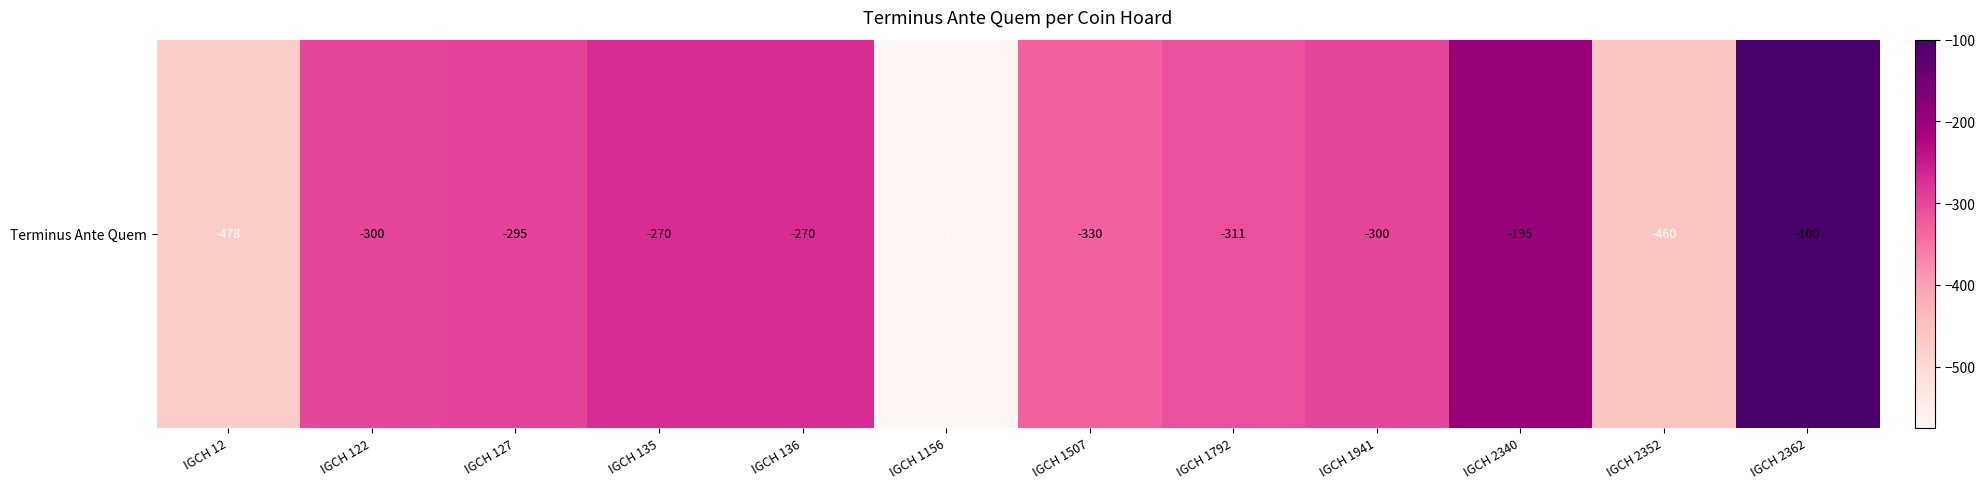

Between IGCH 1507 and IGCH 2362, which is larger?

IGCH 2362